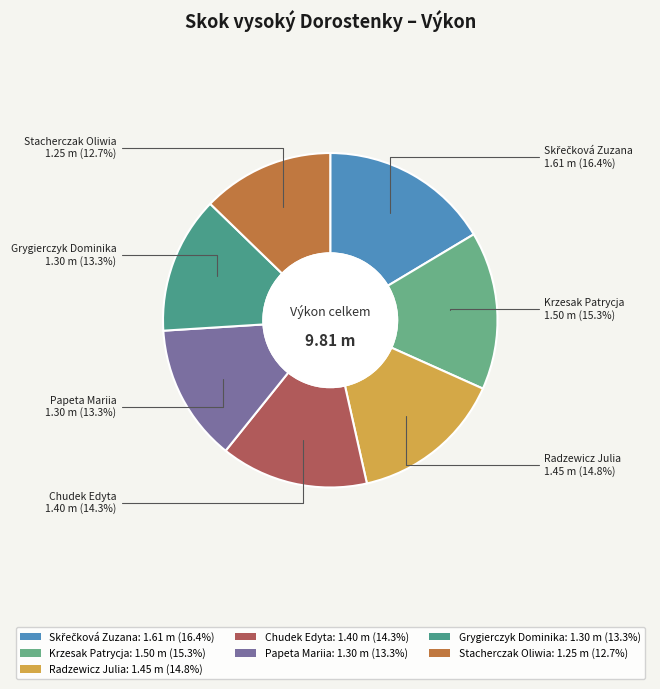

To the nearest percent, what is the combined percentage of Stacherczak Oliwia and Grygierczyk Dominika?

26%